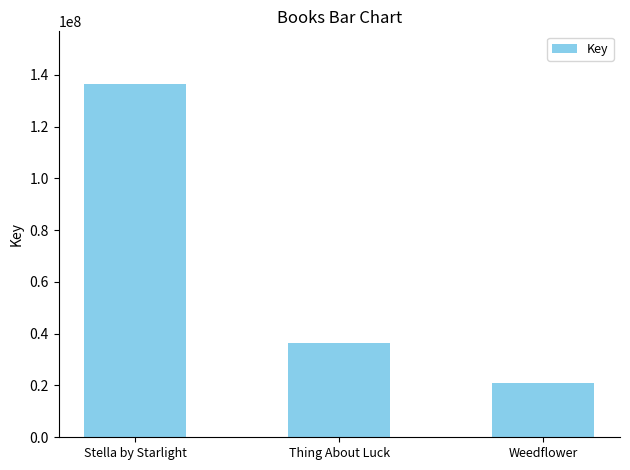

What position from the right is Stella by Starlight?

3